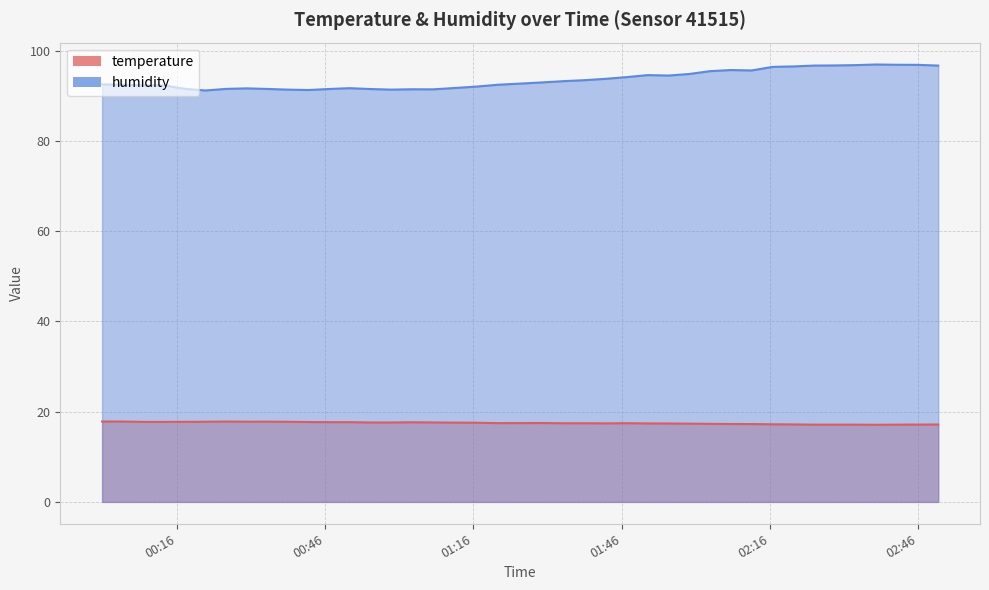

What are all the series names shown in the legend?

temperature, humidity